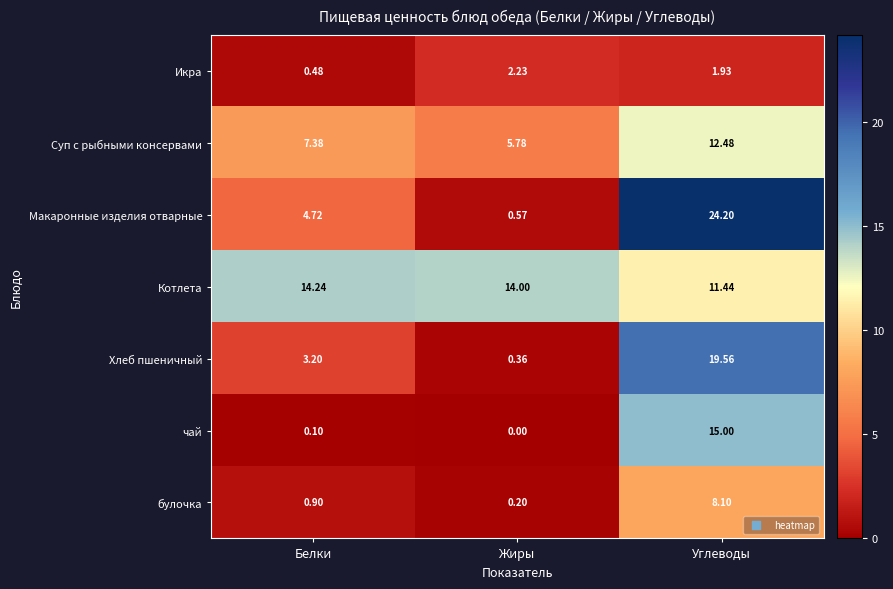

Which series has the largest total across all categories?

Котлета